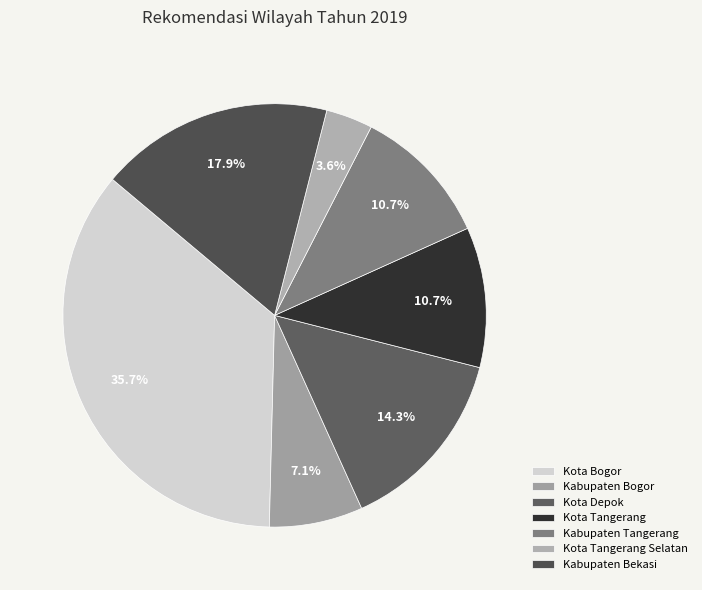

To the nearest percent, what is the combined percentage of Kabupaten Tangerang and Kota Bogor?

46%